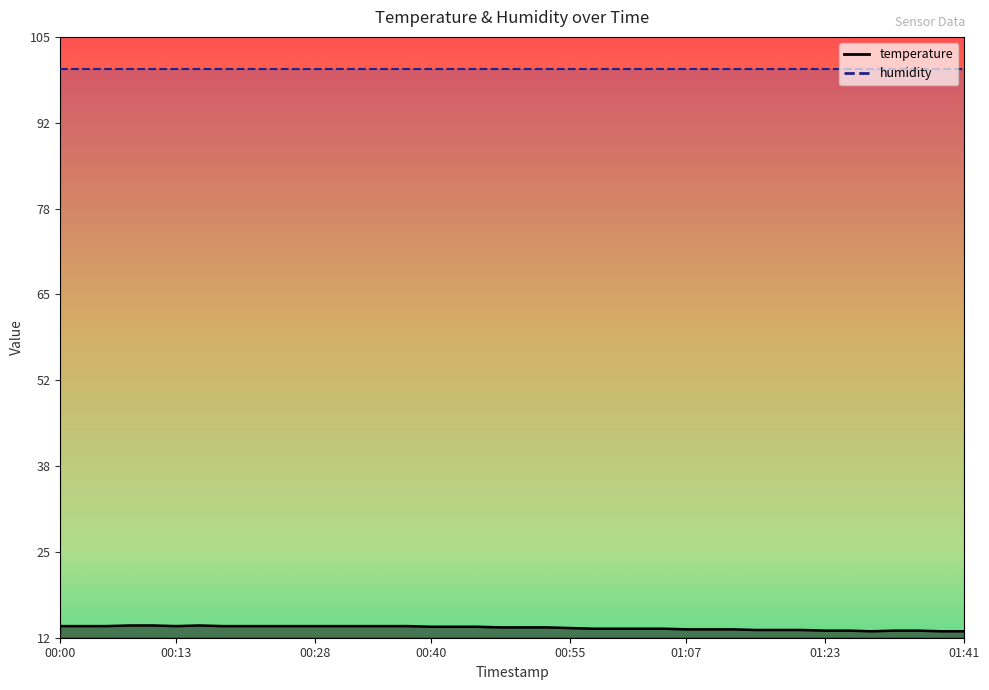

What is the difference between the second highest and minimum values?

0.9